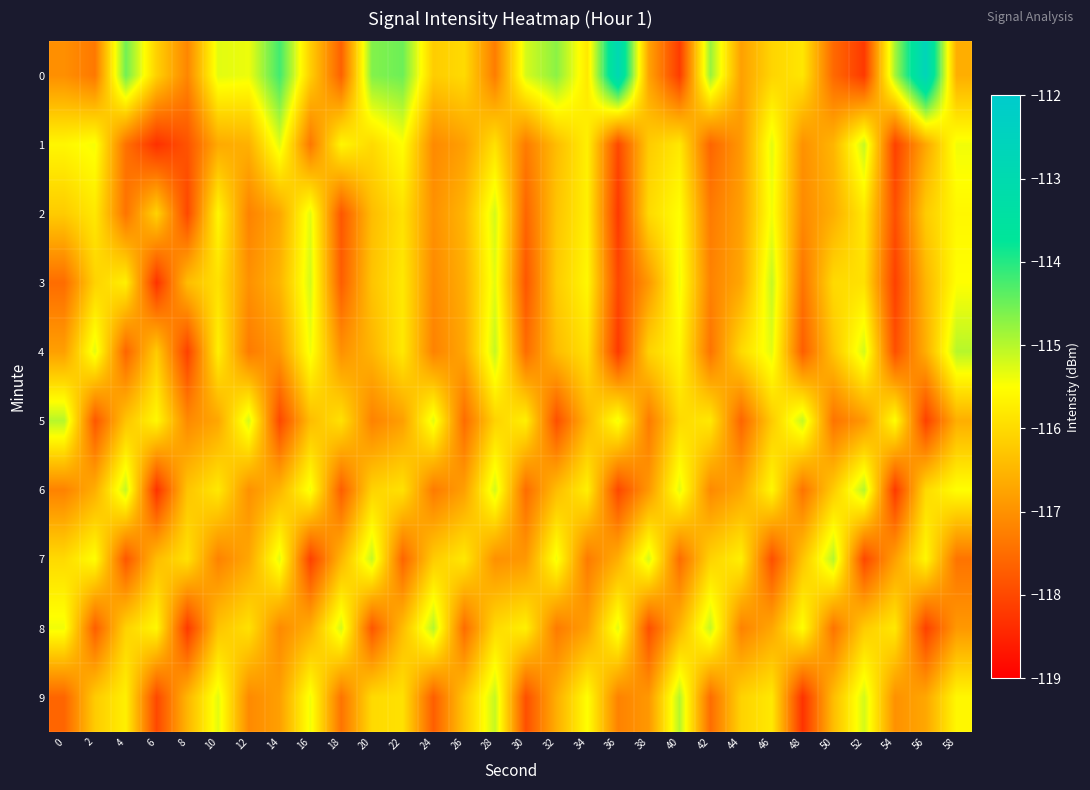

Reading left to right, transcribe all the data shown in this chart.

0: 0=-117.0	2=-117.3	4=-114.5	6=-116.1	8=-117.1	10=-115.3	12=-115.4	14=-114.2	16=-116.2	18=-117.7	20=-114.6	22=-114.5	24=-116.2	26=-116.0	28=-117.3	30=-115.2	32=-114.7	34=-115.8	36=-112.9	38=-116.8	40=-118.2	42=-114.8	44=-116.8	46=-116.1	48=-115.8	50=-117.5	52=-118.2	54=-114.9	56=-112.7	58=-116.6
1: 0=-115.6	2=-115.4	4=-117.4	6=-118.3	8=-117.8	10=-116.7	12=-116.6	14=-115.3	16=-117.4	18=-115.6	20=-116.0	22=-115.5	24=-117.1	26=-116.8	28=-115.9	30=-117.3	32=-116.4	34=-115.7	36=-118.0	38=-116.2	40=-115.8	42=-117.6	44=-116.9	46=-115.3	48=-117.0	50=-116.5	52=-115.1	54=-118.1	56=-116.7	58=-115.4
2: 0=-116.2	2=-115.8	4=-117.4	6=-116.1	8=-118.0	10=-115.6	12=-117.2	14=-116.7	16=-115.3	18=-117.8	20=-116.4	22=-115.9	24=-117.0	26=-116.5	28=-115.2	30=-117.6	32=-116.3	34=-115.7	36=-118.2	38=-116.0	40=-115.5	42=-117.3	44=-116.8	46=-115.4	48=-117.1	50=-116.6	52=-115.8	54=-117.9	56=-116.2	58=-115.6
3: 0=-117.5	2=-116.1	4=-115.7	6=-118.3	8=-116.4	10=-115.9	12=-117.0	14=-116.5	16=-115.2	18=-117.7	20=-116.3	22=-115.8	24=-117.1	26=-116.6	28=-115.3	30=-117.8	32=-116.2	34=-115.6	36=-118.0	38=-116.9	40=-115.4	42=-117.2	44=-116.7	46=-115.1	48=-117.4	50=-116.0	52=-115.9	54=-118.1	56=-116.5	58=-115.5
4: 0=-116.8	2=-115.3	4=-117.6	6=-116.2	8=-118.1	10=-115.7	12=-117.3	14=-116.9	16=-115.4	18=-117.0	20=-116.5	22=-115.8	24=-117.2	26=-116.7	28=-115.1	30=-117.5	32=-116.4	34=-115.9	36=-118.2	38=-116.1	40=-115.6	42=-117.4	44=-116.0	46=-115.3	48=-117.7	50=-116.3	52=-115.2	54=-117.9	56=-116.6	58=-115.0
5: 0=-115.0	2=-117.8	4=-116.3	6=-115.6	8=-117.1	10=-116.7	12=-115.2	14=-118.0	16=-116.4	18=-115.9	20=-117.2	22=-116.8	24=-115.3	26=-117.5	28=-116.1	30=-115.7	32=-117.9	34=-116.5	36=-115.4	38=-117.3	40=-116.0	42=-115.8	44=-117.6	46=-116.2	48=-115.1	50=-117.4	52=-116.9	54=-115.5	56=-118.1	58=-116.6
6: 0=-117.2	2=-116.6	4=-115.1	6=-118.3	8=-116.3	10=-115.8	12=-117.0	14=-116.5	16=-115.4	18=-117.7	20=-116.1	22=-115.9	24=-117.3	26=-116.8	28=-115.2	30=-117.5	32=-116.4	34=-115.7	36=-118.0	38=-116.9	40=-115.3	42=-117.1	44=-116.7	46=-115.6	48=-117.4	50=-116.2	52=-115.0	54=-118.2	56=-116.0	58=-115.5
7: 0=-116.0	2=-115.5	4=-117.8	6=-116.4	8=-115.9	10=-117.2	12=-116.7	14=-115.3	16=-118.1	18=-116.5	20=-115.1	22=-117.6	24=-116.2	26=-115.8	28=-117.0	30=-116.9	32=-115.4	34=-117.3	36=-116.6	38=-115.2	40=-117.5	42=-116.1	44=-115.7	46=-117.9	48=-116.3	50=-115.0	52=-118.0	54=-116.8	56=-115.6	58=-117.4
8: 0=-115.4	2=-117.7	4=-116.1	6=-115.6	8=-118.2	10=-116.3	12=-115.9	14=-117.1	16=-116.6	18=-115.2	20=-117.8	22=-116.4	24=-115.0	26=-117.5	28=-116.0	30=-115.7	32=-117.3	34=-116.8	36=-115.3	38=-117.9	40=-116.5	42=-115.1	44=-117.2	46=-116.7	48=-115.5	50=-117.4	52=-116.2	54=-115.8	56=-118.1	58=-116.9
9: 0=-117.6	2=-116.2	4=-115.7	6=-118.0	8=-116.5	10=-115.3	12=-117.1	14=-116.8	16=-115.4	18=-117.4	20=-116.0	22=-115.9	24=-117.7	26=-116.3	28=-115.1	30=-117.9	32=-116.6	34=-115.5	36=-117.2	38=-116.9	40=-115.0	42=-117.5	44=-116.1	46=-115.8	48=-118.3	50=-116.4	52=-115.2	54=-117.0	56=-116.7	58=-115.6